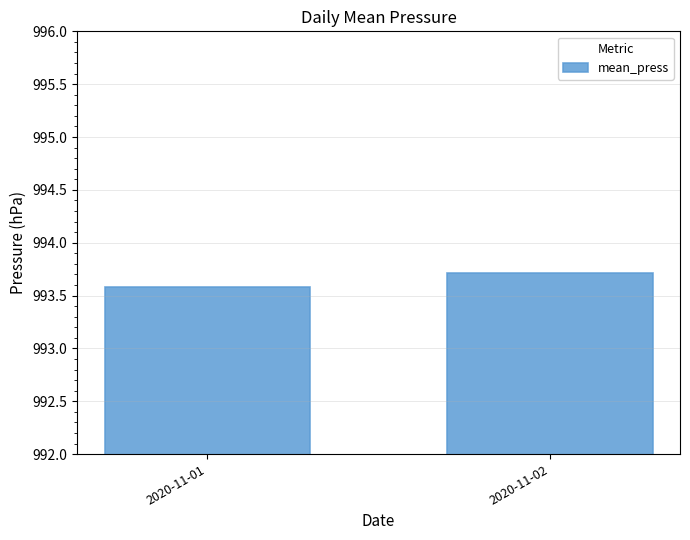

List the labels in order of value, smallest first.

2020-11-01, 2020-11-02